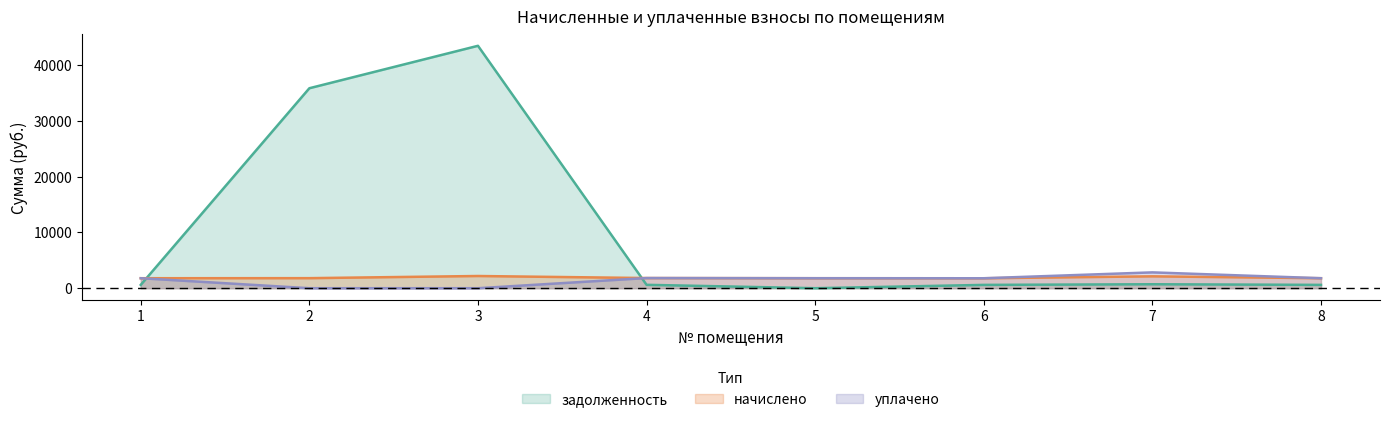

Is it true that уплачено equals 1001.5 at 2?

False